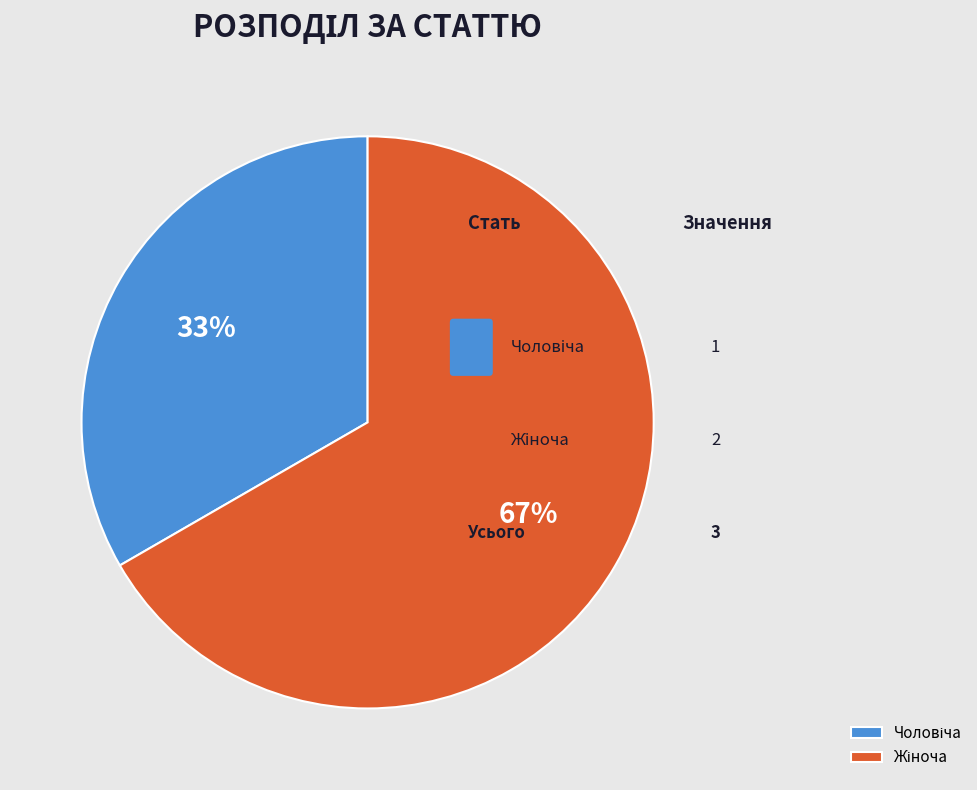

The Чоловіча slice represents 21% of the pie. True or false?

False